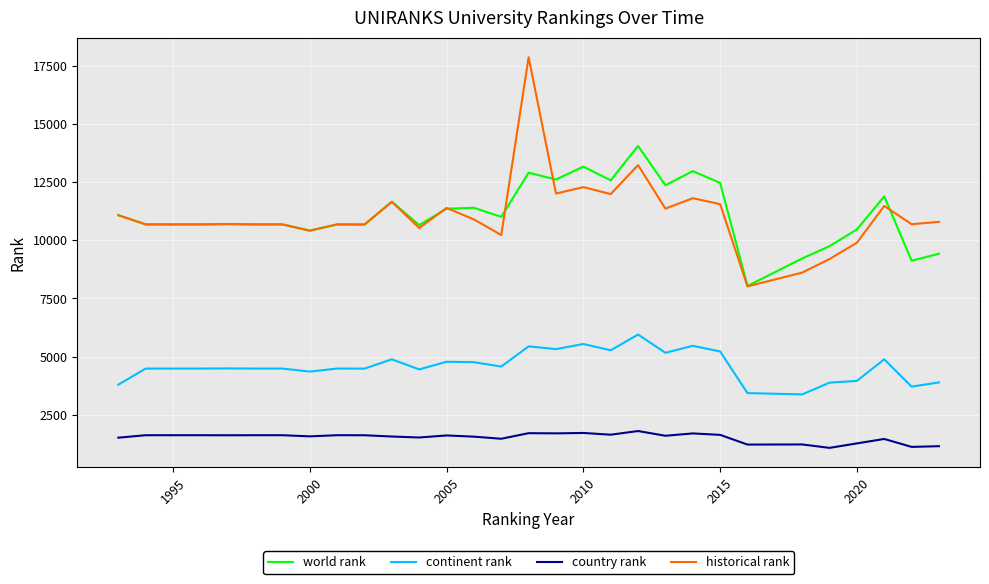

True or false: continent rank and historical rank cross at least once.

False